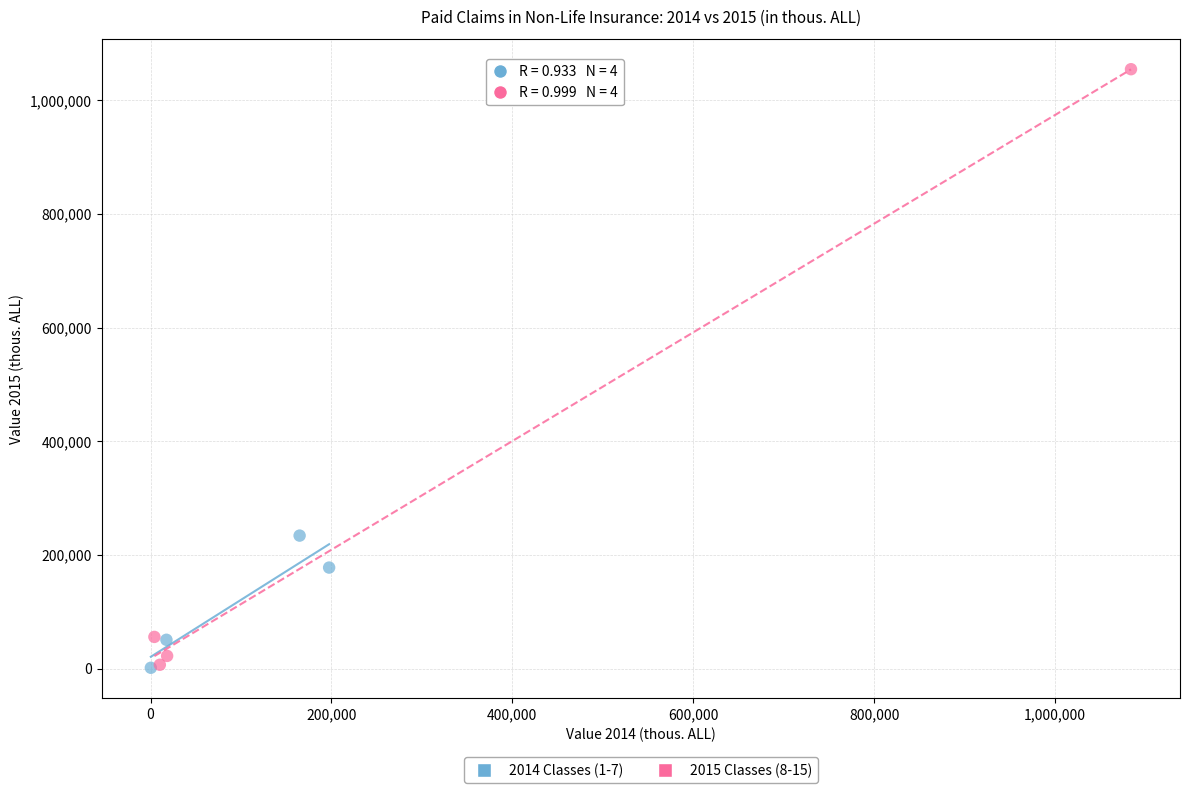

Which series contains the highest Y value?

2015 Classes (8-15)